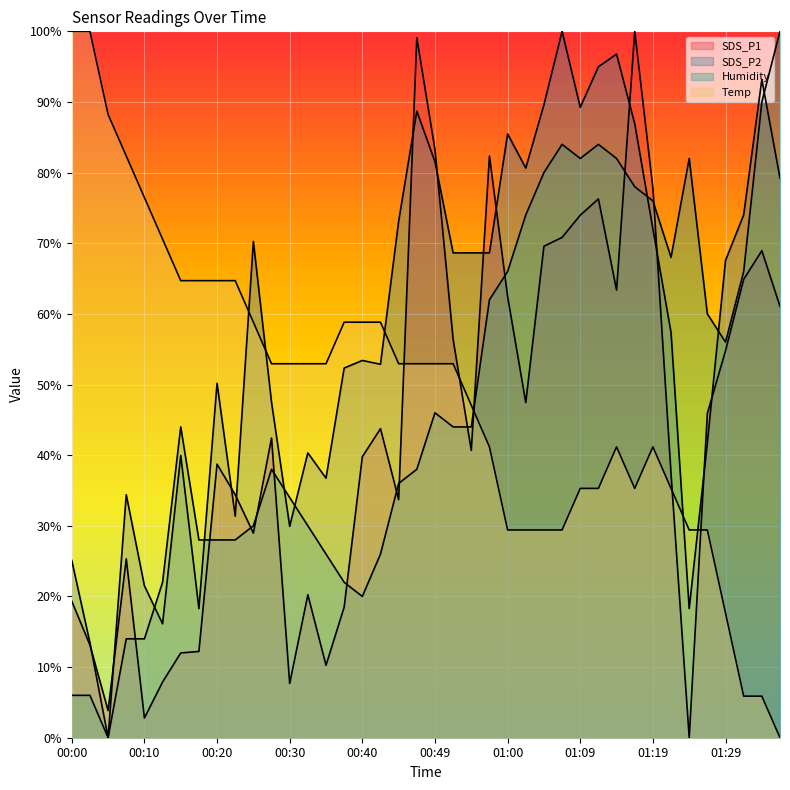

List the series in order of their peak value, highest first.

SDS_P1, SDS_P2, Humidity, Temp